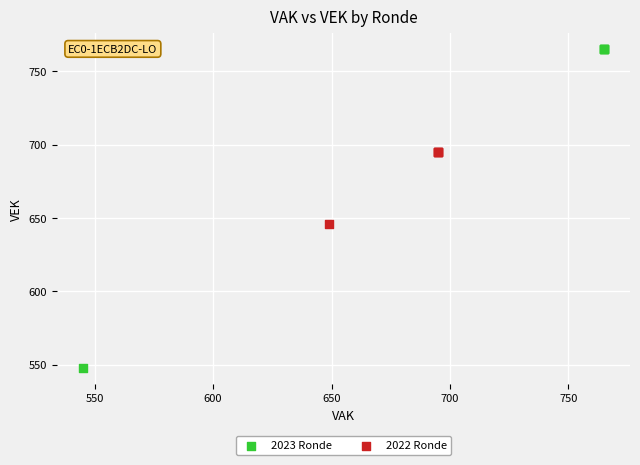

Which series reaches the minimum Y coordinate?

2023 Ronde